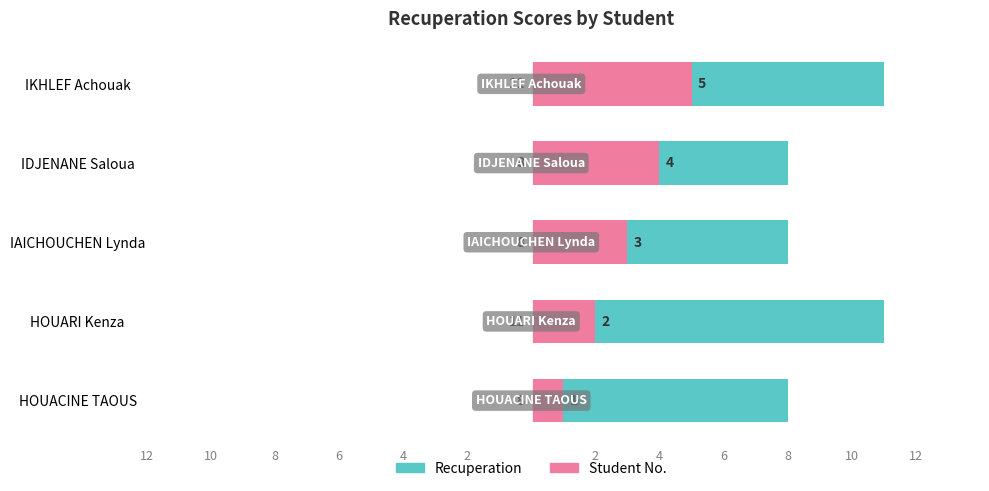

The value of Student No. at HOUACINE TAOUS is 1. True or false?

True